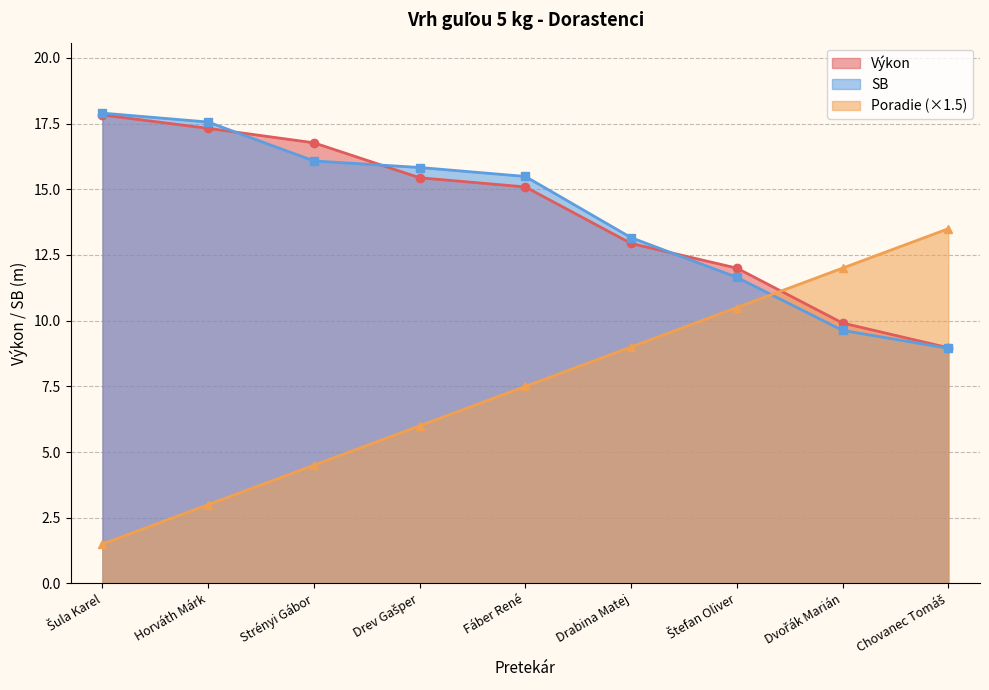

Between Šula Karel and Fáber René, which series saw the biggest shift?

Poradie